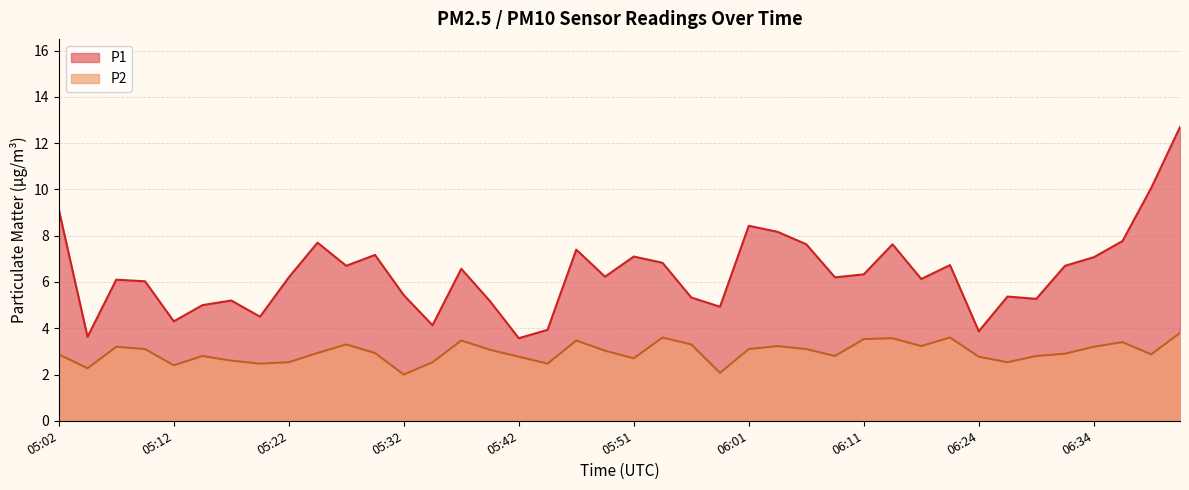

Reading left to right, what are all the values shown in this chart?

P1: 05:02=9.1	05:04=3.6	05:07=6.1	05:09=6.0	05:12=4.3	05:14=5.0	05:17=5.2	05:19=4.5	05:22=6.2	05:24=7.7	05:27=6.7	05:29=7.2	05:32=5.4	05:34=4.1	05:37=6.6	05:39=5.2	05:42=3.6	05:44=3.9	05:46=7.4	05:49=6.2	05:51=7.1	05:54=6.8	05:56=5.3	05:59=4.9	06:01=8.4	06:04=8.2	06:06=7.6	06:09=6.2	06:11=6.3	06:16=7.6	06:19=6.1	06:21=6.7	06:24=3.9	06:26=5.4	06:29=5.3	06:31=6.7	06:34=7.1	06:36=7.8	06:39=10.1	06:41=12.7
P2: 05:02=2.9	05:04=2.3	05:07=3.2	05:09=3.1	05:12=2.4	05:14=2.8	05:17=2.6	05:19=2.5	05:22=2.5	05:24=2.9	05:27=3.3	05:29=2.9	05:32=2.0	05:34=2.5	05:37=3.5	05:39=3.1	05:42=2.8	05:44=2.5	05:46=3.5	05:49=3.0	05:51=2.7	05:54=3.6	05:56=3.3	05:59=2.1	06:01=3.1	06:04=3.2	06:06=3.1	06:09=2.8	06:11=3.5	06:16=3.6	06:19=3.2	06:21=3.6	06:24=2.8	06:26=2.5	06:29=2.8	06:31=2.9	06:34=3.2	06:36=3.4	06:39=2.9	06:41=3.8